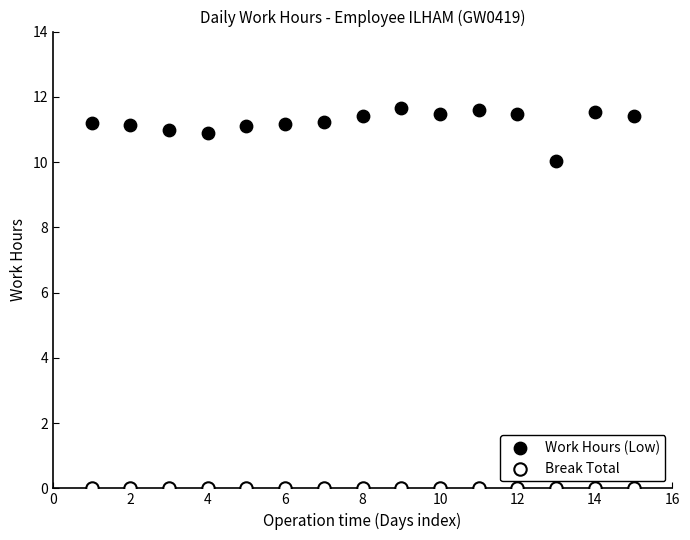

Which series contains the lowest Y value?

Break Total